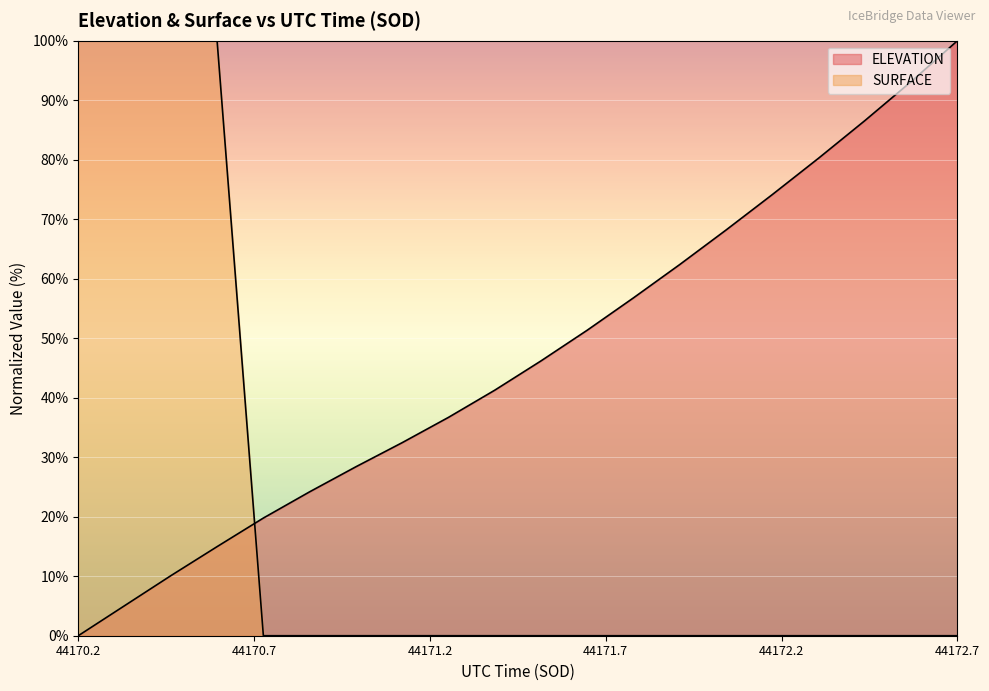

The SURFACE series shows 0.0 at 44172.3991. True or false?

True